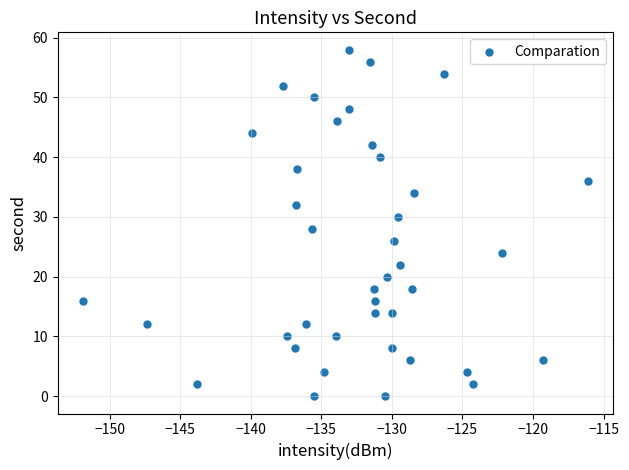

What is the range of Y values (max minus min)?

58